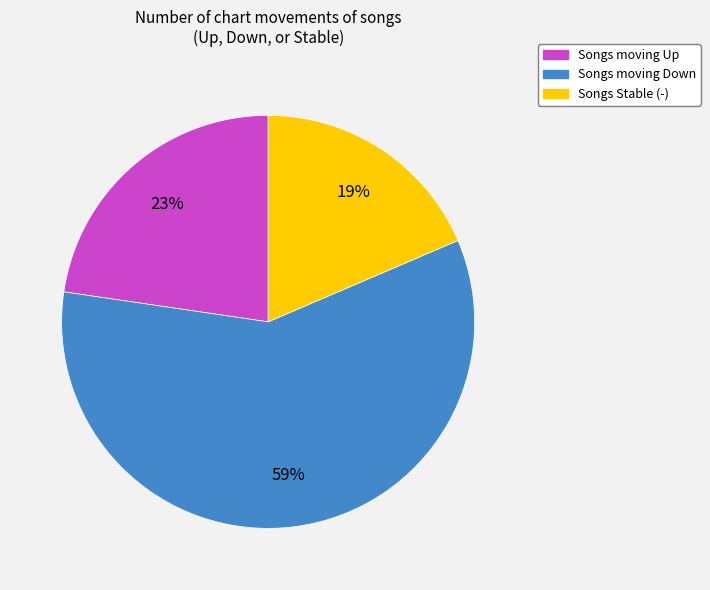

Between Songs moving Up and Songs Stable (-), which is larger?

Songs moving Up